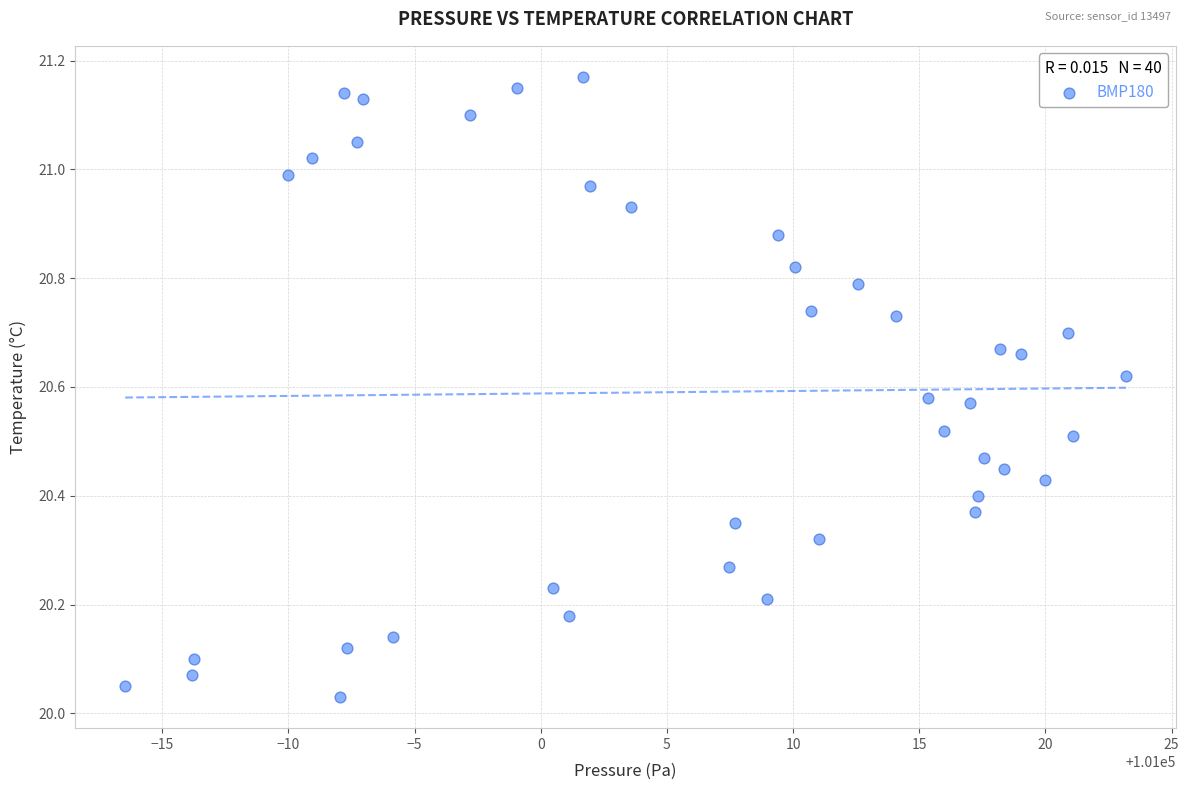

What is the range of X values (max minus min)?

39.7